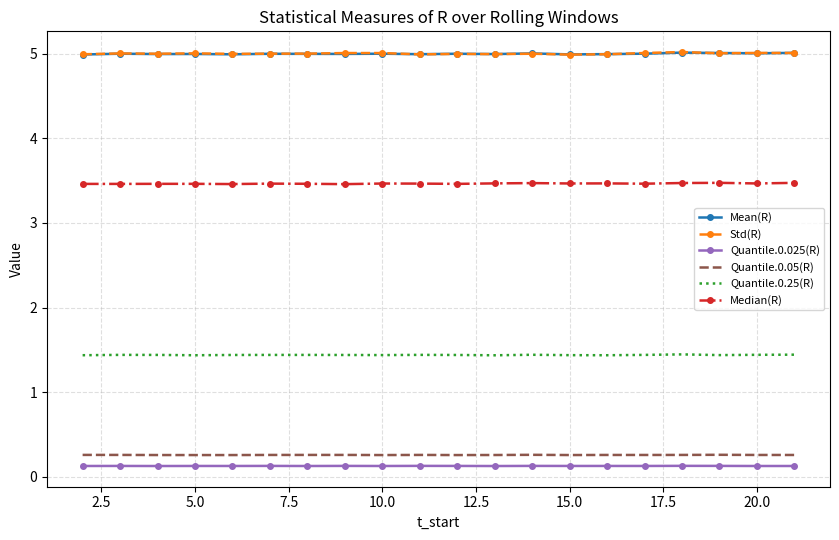

True or false: Quantile.0.025(R) and Std(R) intersect in this chart.

False